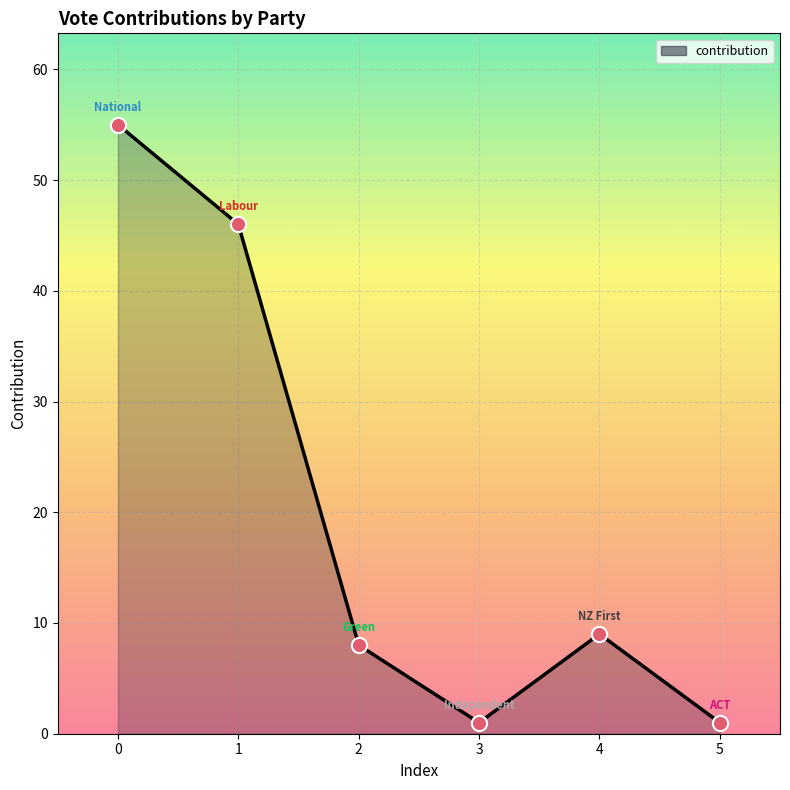

Which has a higher value, 1 or 2?

1